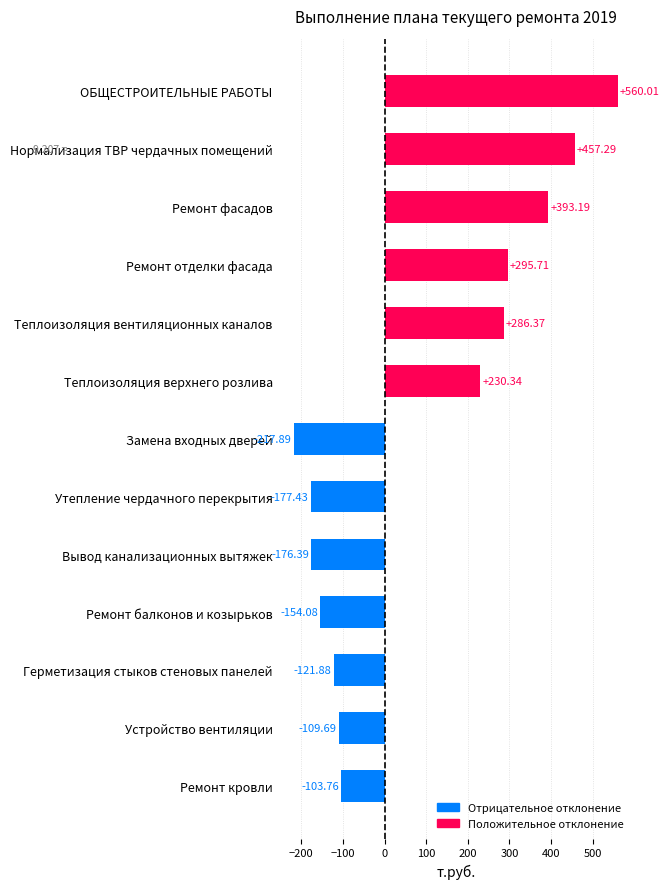

Where is the data nearest to the value 171?

Теплоизоляция верхнего розлива